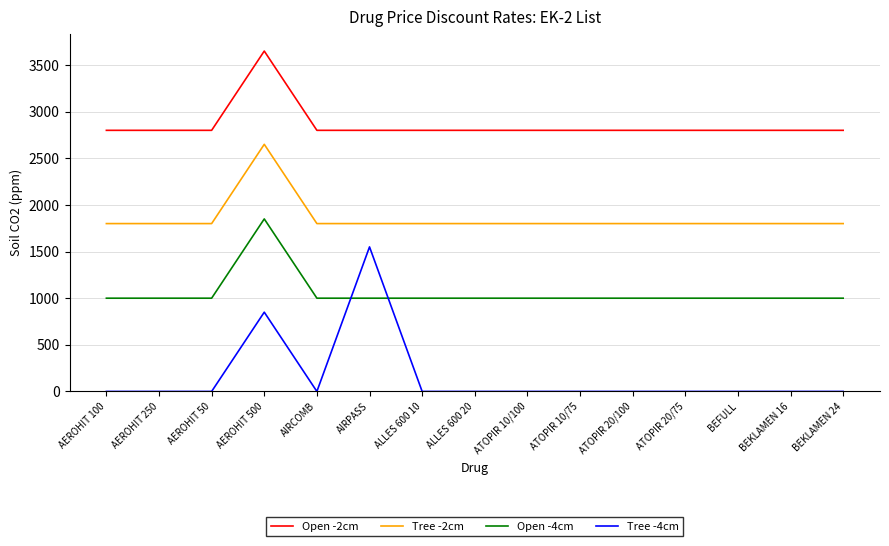

Rank the series by their average value, from highest to lowest.

Open -2cm, Tree -2cm, Open -4cm, Tree -4cm